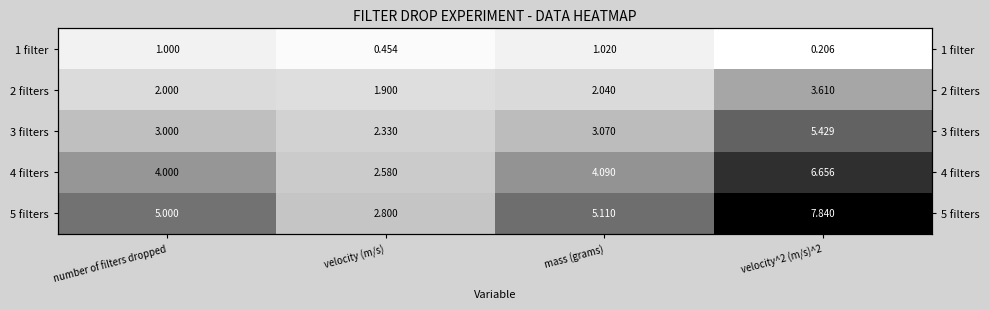

List the series in order of their peak value, lowest first.

1 filter, 2 filters, 3 filters, 4 filters, 5 filters